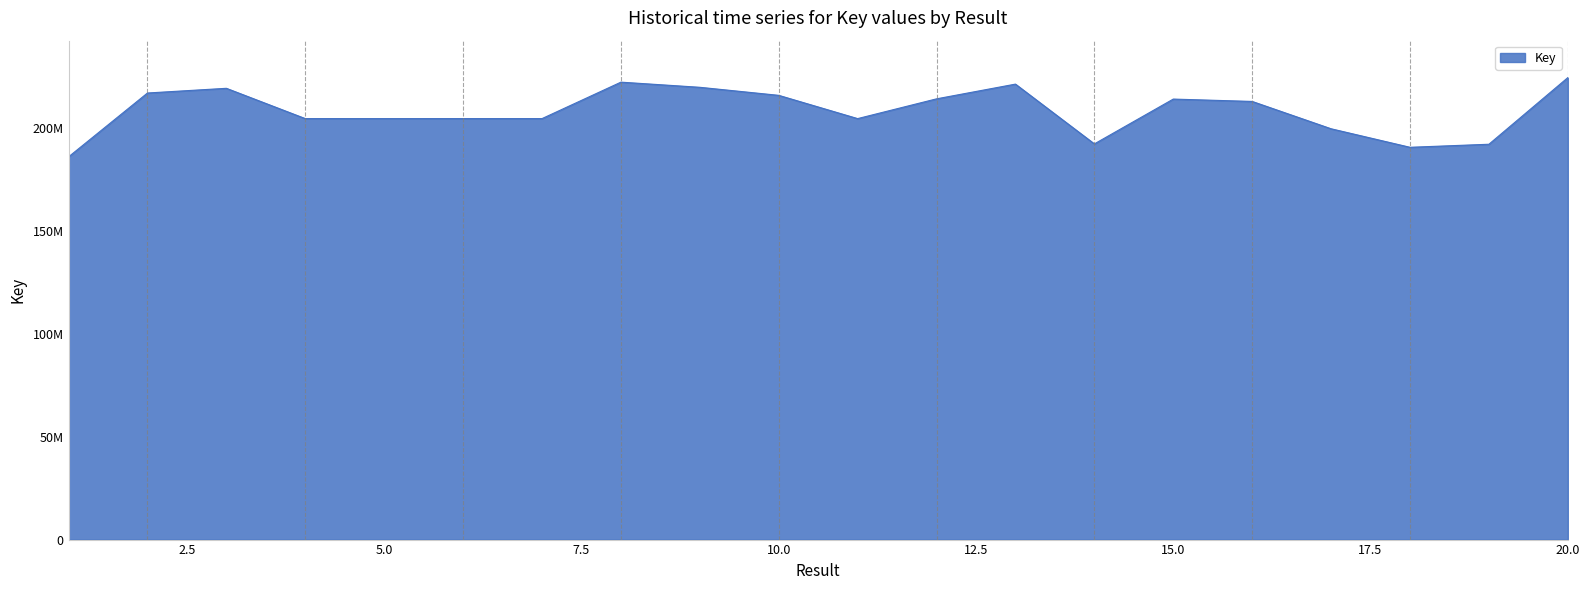

Does the chart display data point markers on the line(s)?

No